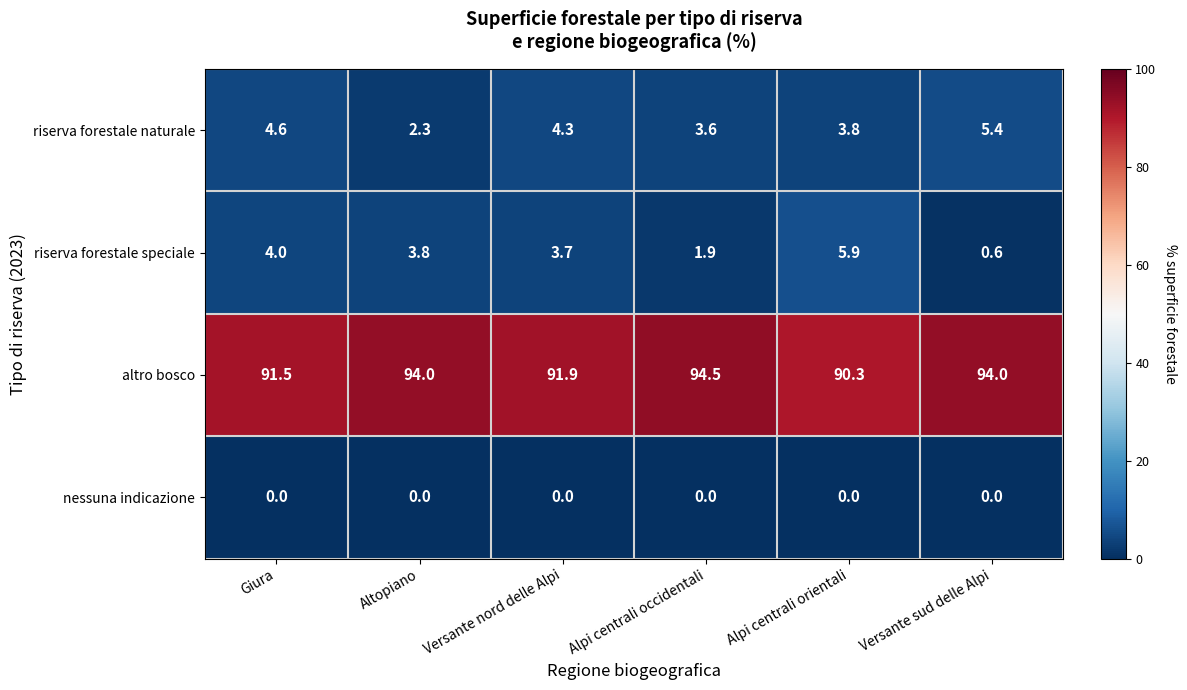

Which series has the largest total across all categories?

altro bosco